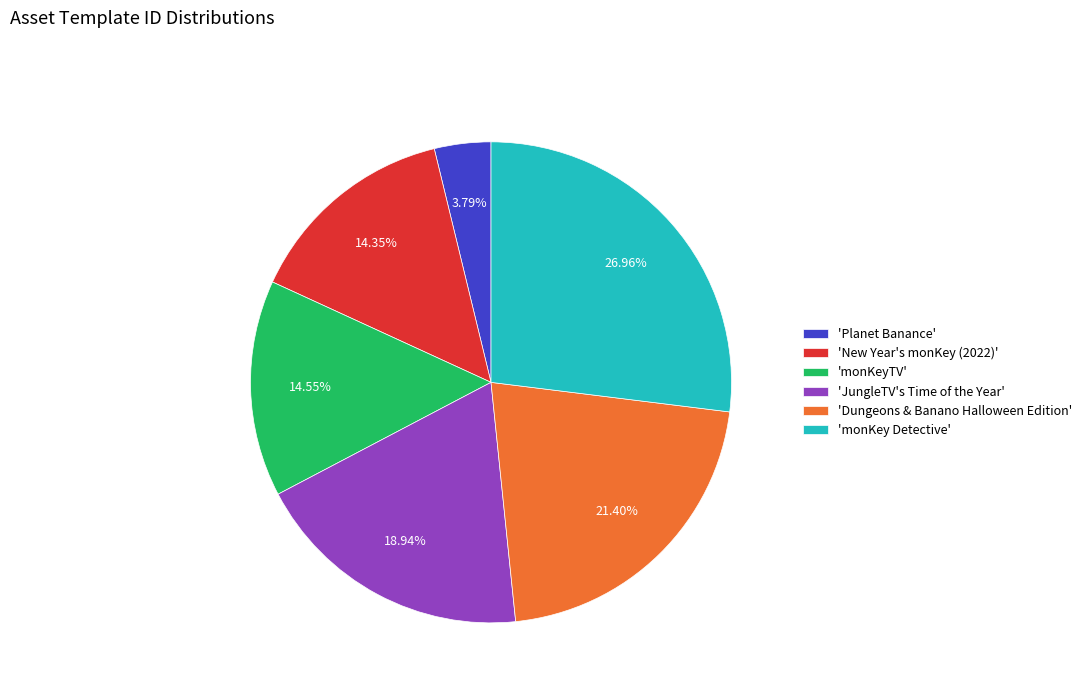

To the nearest percent, what is the average slice percentage?

17%